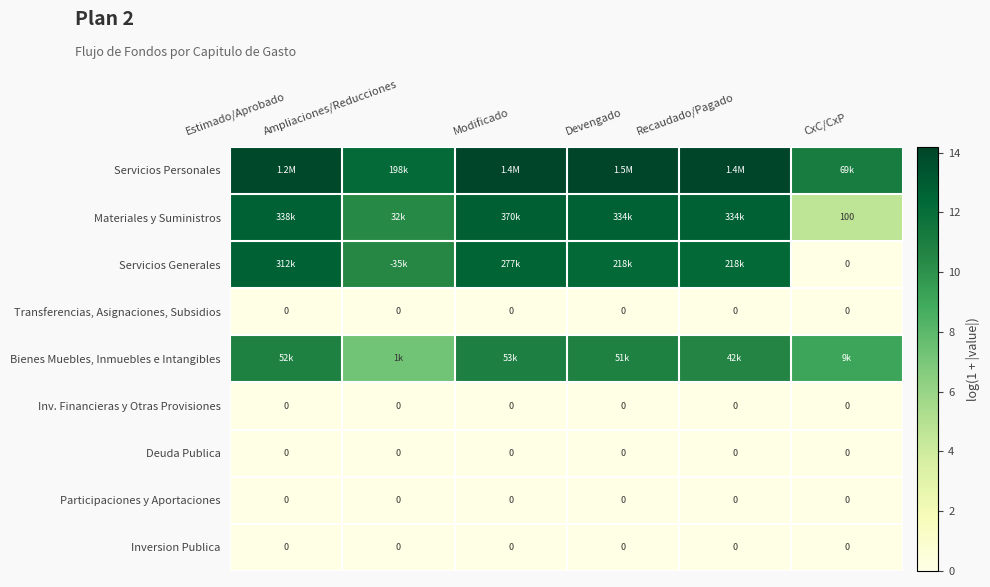

What is the total value across all series at CxC/CxP?

24.9